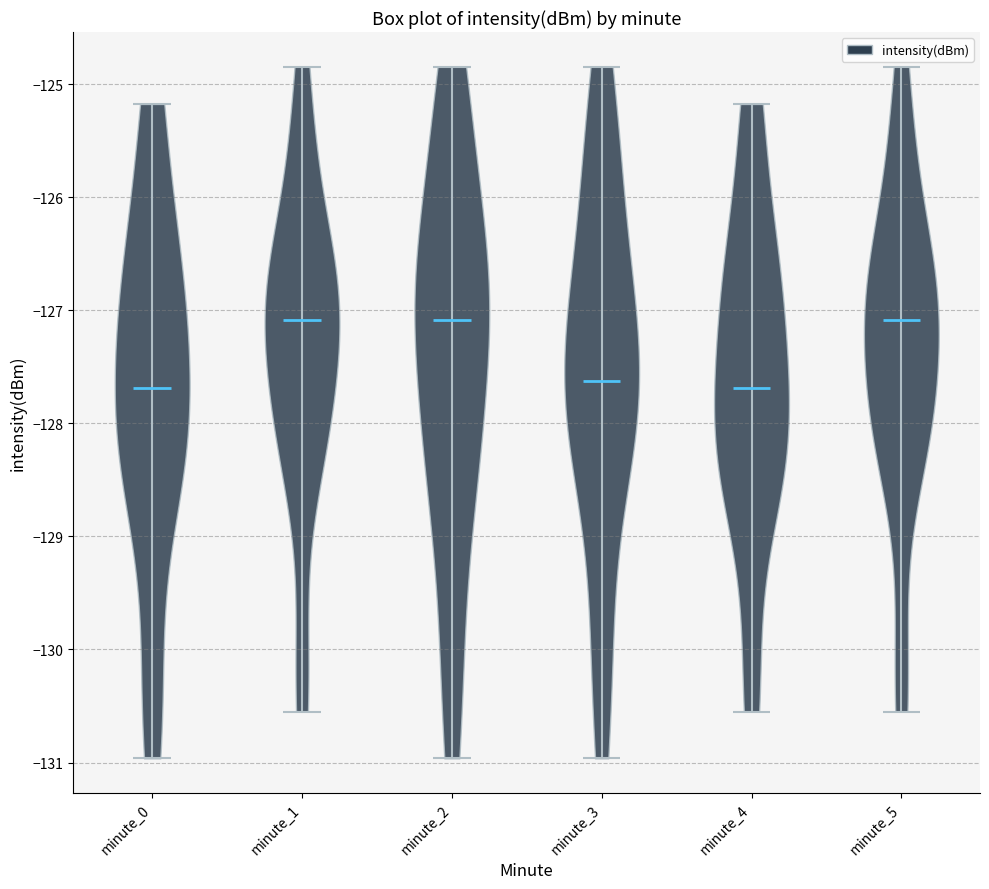

Where does the median line of the violin for minute_5 sit on the y-axis? The values are not printed on the chart, so give them approximately, as read against the axis.

-127.1